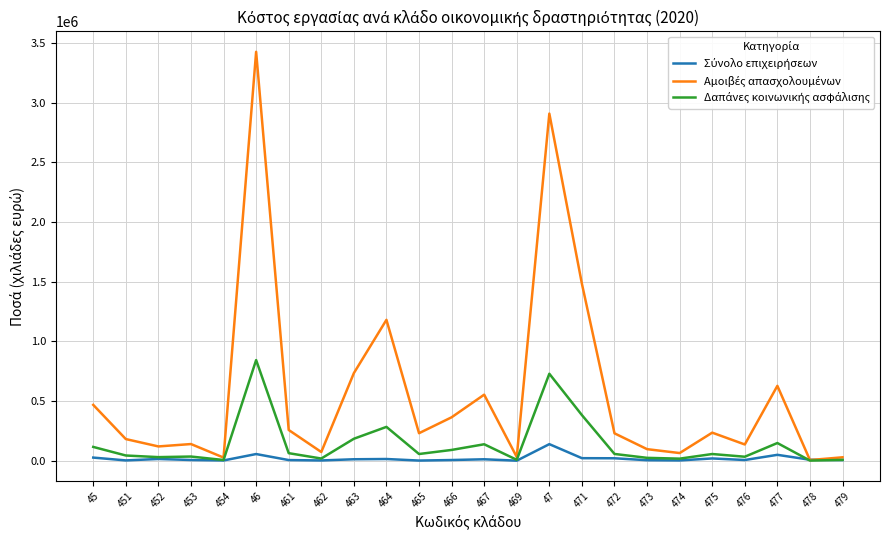

What is the difference between the highest and lowest values at 466?

358024